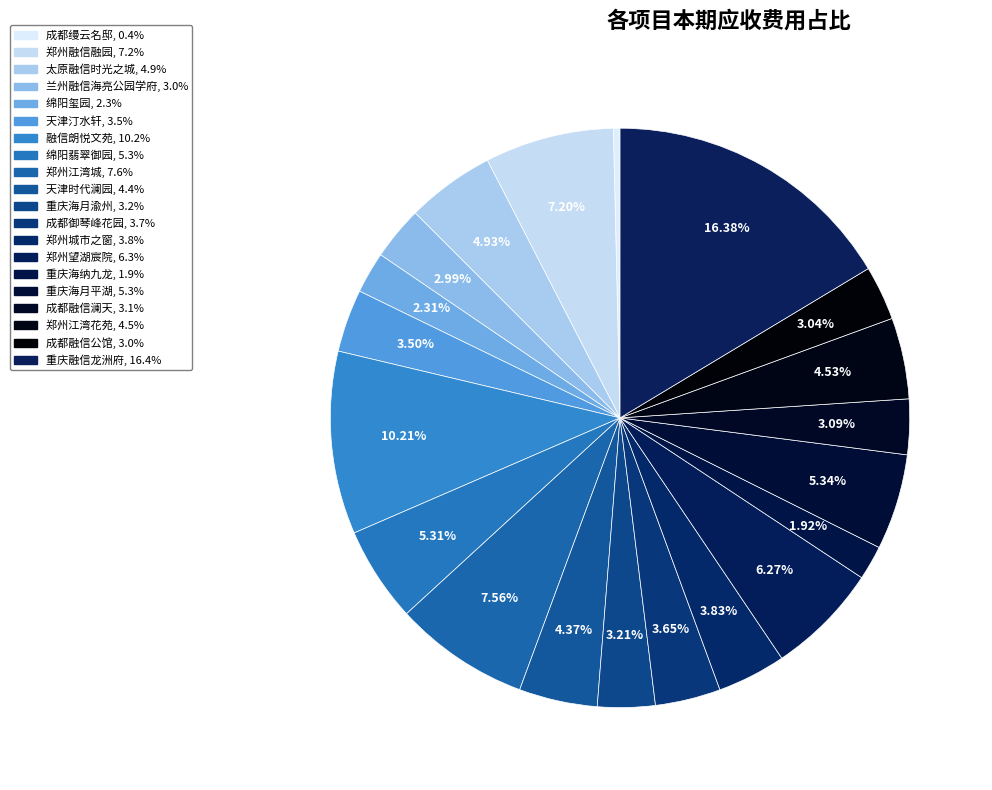

How many slices are in this pie chart?

20